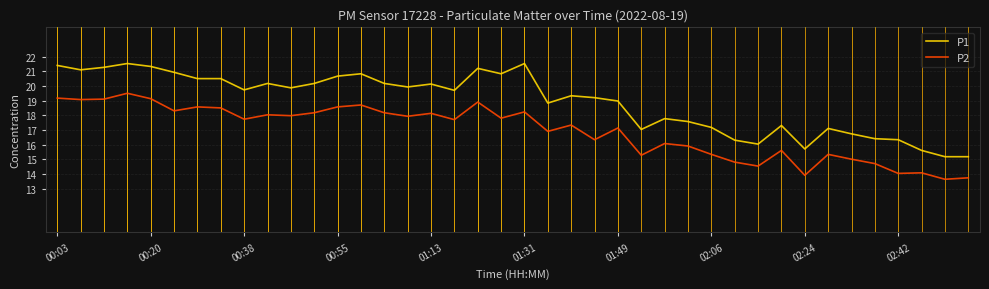

True or false: P2 and P1 cross at least once.

False